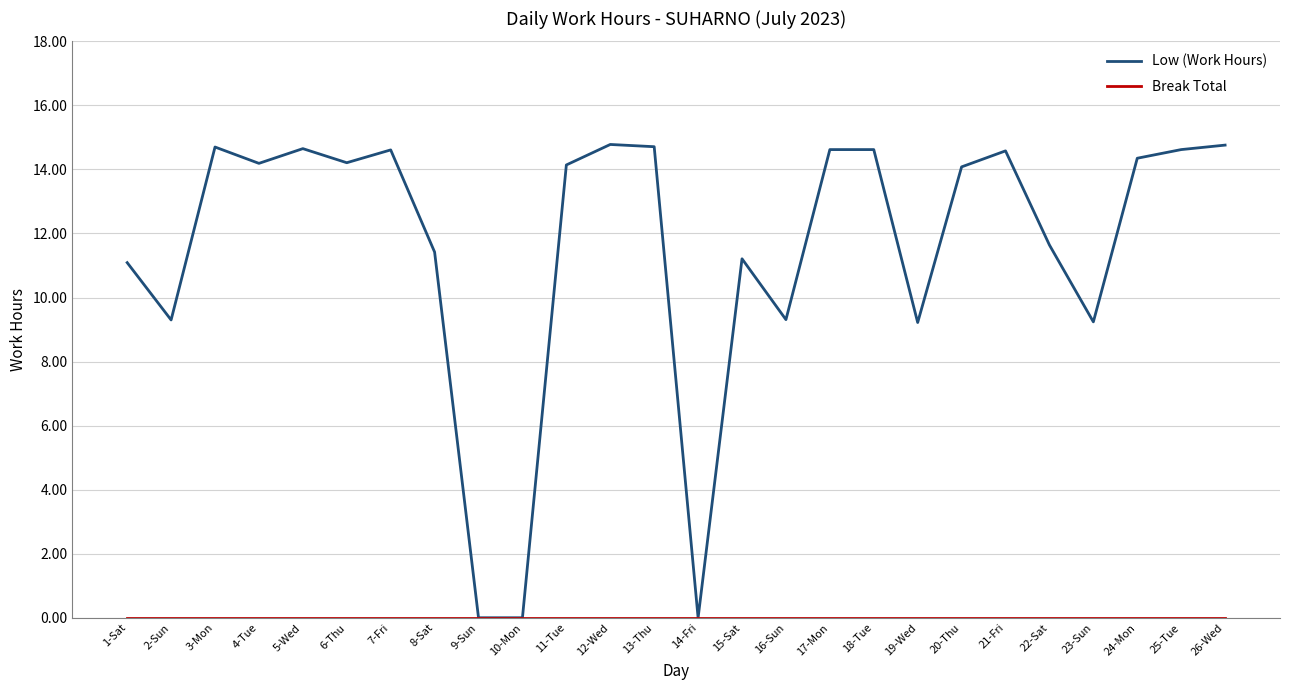

True or false: Low (Work Hours) has a value of 4.5 at 1-Sat.

False